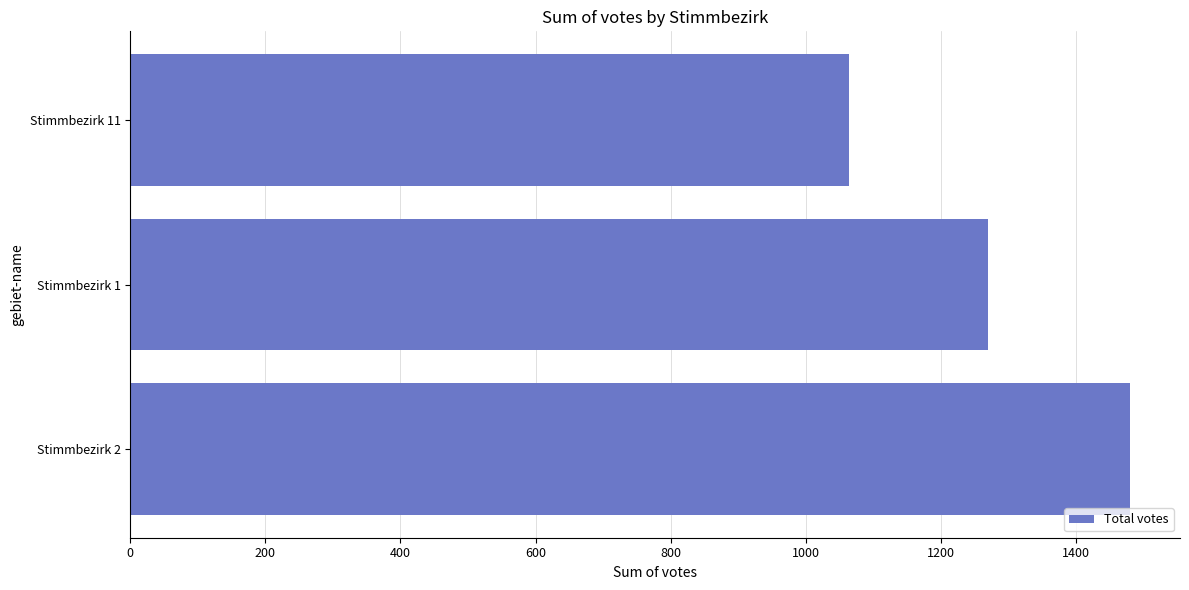

Between Stimmbezirk 11 and Stimmbezirk 2, which is larger?

Stimmbezirk 2